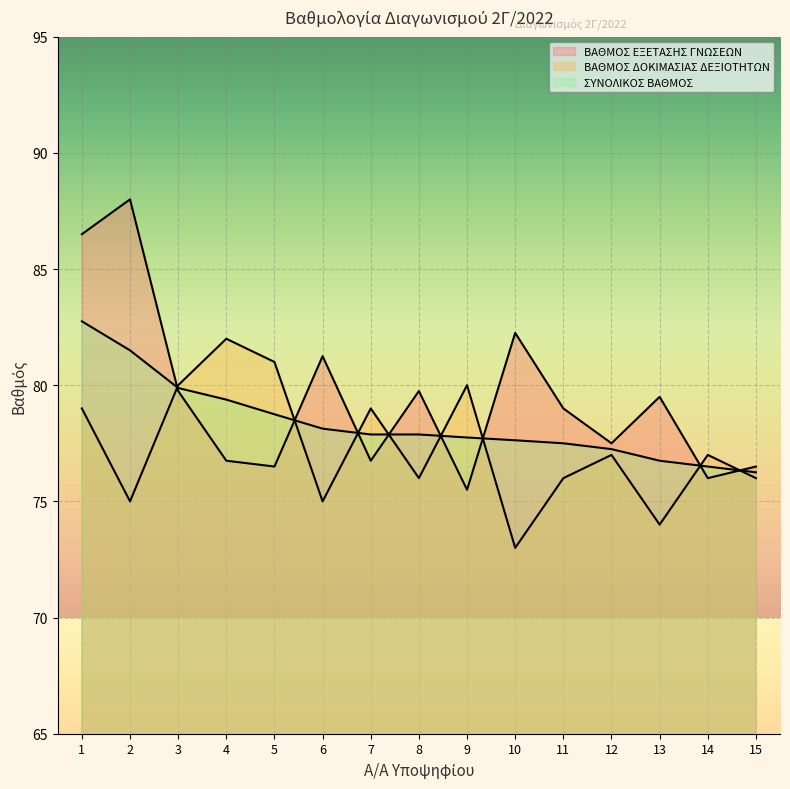

What is the value of the ΒΑΘΜΟΣ ΔΟΚΙΜΑΣΙΑΣ ΔΕΞΙΟΤΗΤΩΝ point at the 9th from the left?

80.0